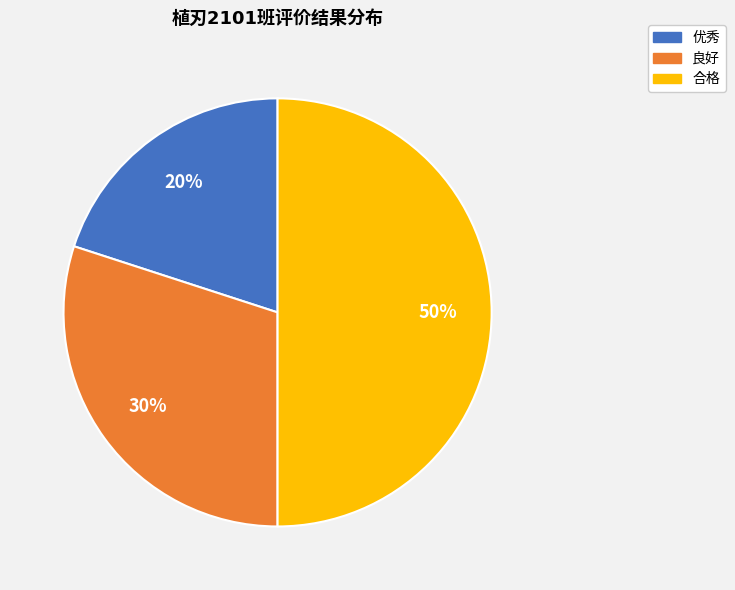

To the nearest percent, what is the difference between the 良好 and 优秀 slice percentages?

10%